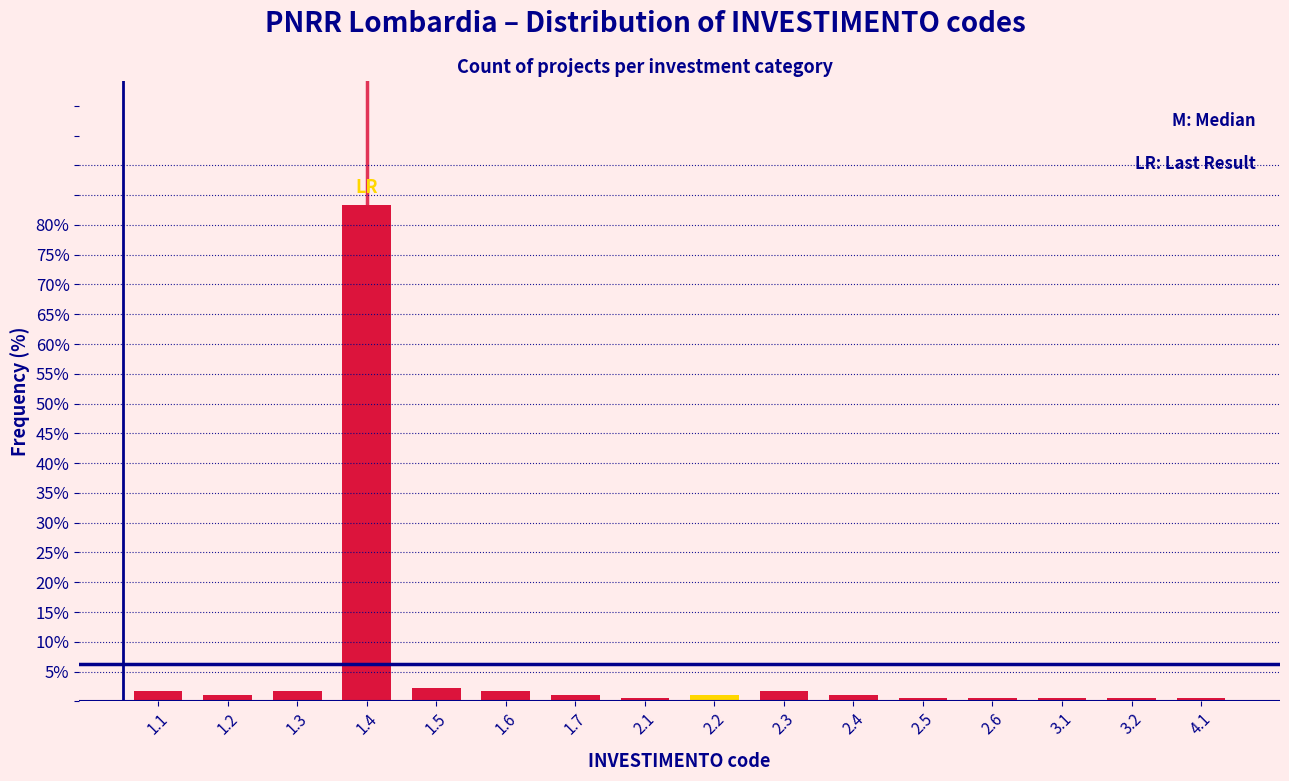

Reading left to right, list all the values displayed in this chart.

1.1=1.7	1.2=1.1	1.3=1.7	1.4=83.3	1.5=2.2	1.6=1.7	1.7=1.1	2.1=0.6	2.2=1.1	2.3=1.7	2.4=1.1	2.5=0.6	2.6=0.6	3.1=0.6	3.2=0.6	4.1=0.6